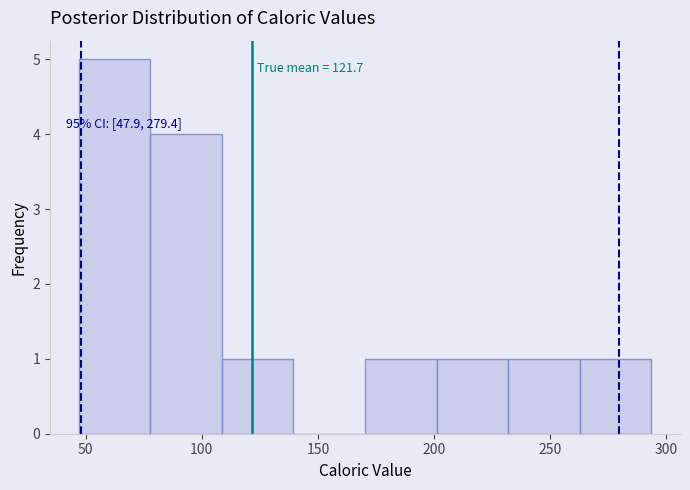

Over which range of the x-axis is the bar tallest?

45 to 80